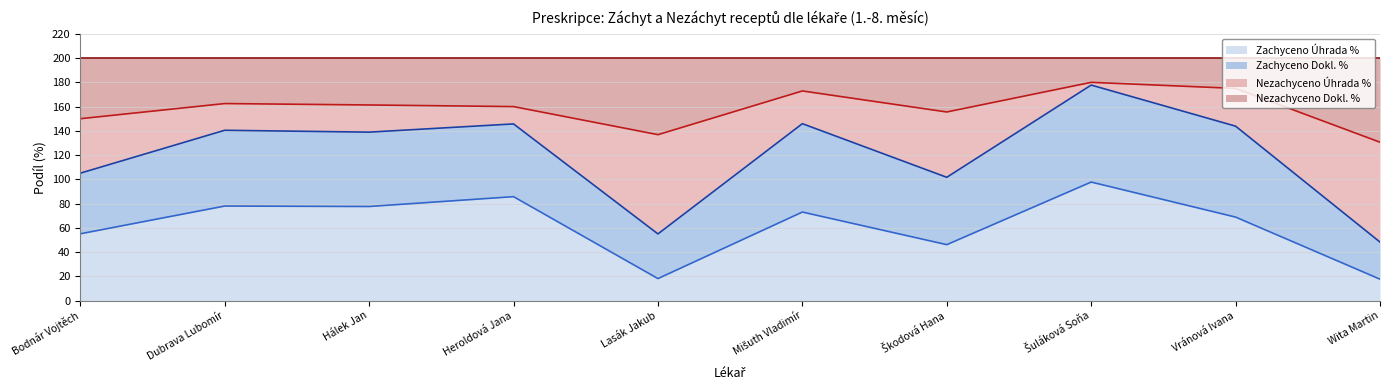

Is it true that Zachyceno Úhrada % equals 85.7 at Heroldová Jana?

True